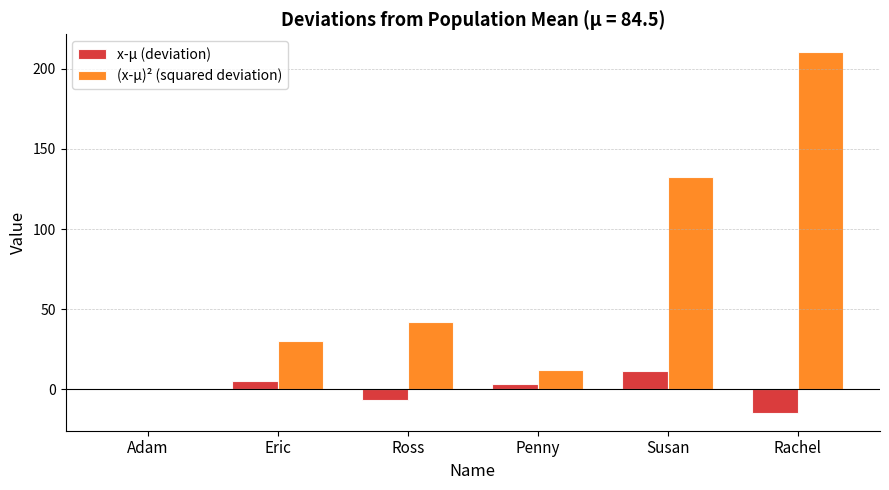

Does the chart contain stacked bars?

No